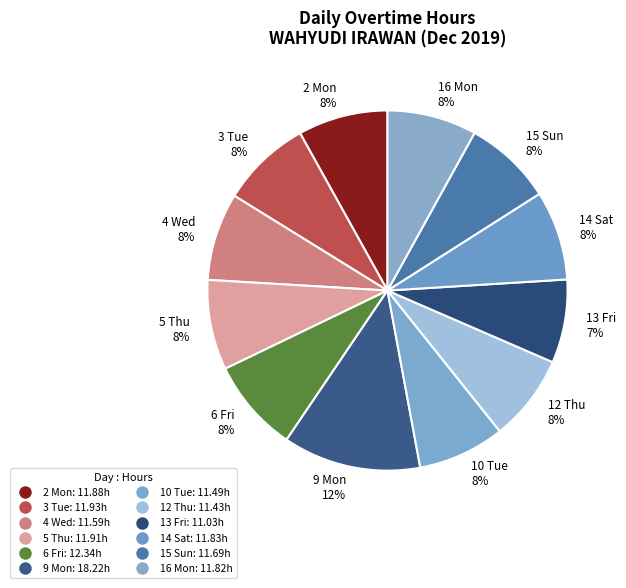

How many segments does this pie chart have?

12